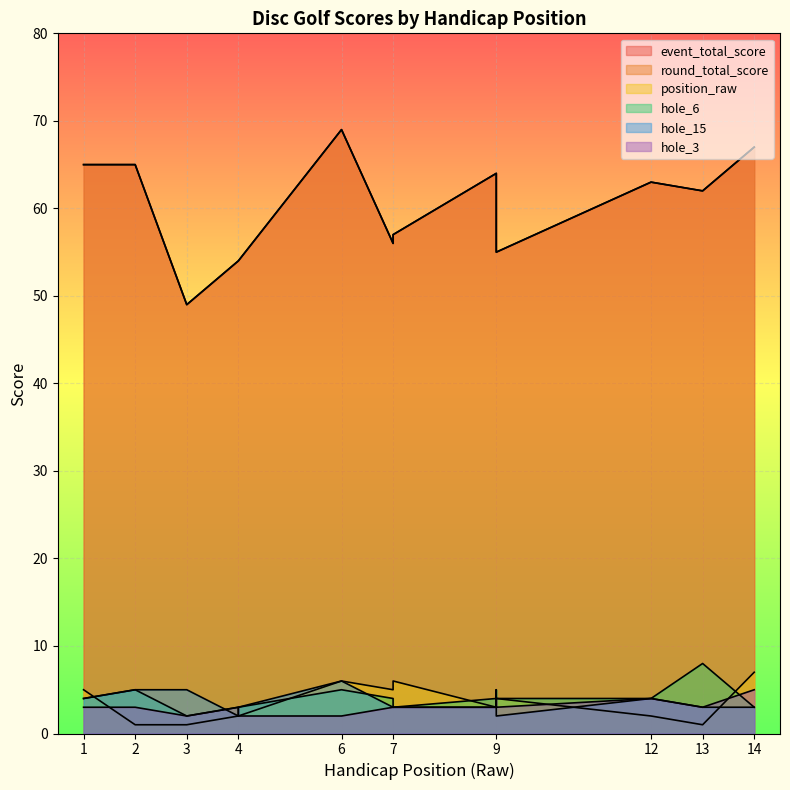

Which category has the highest value across all series?

6